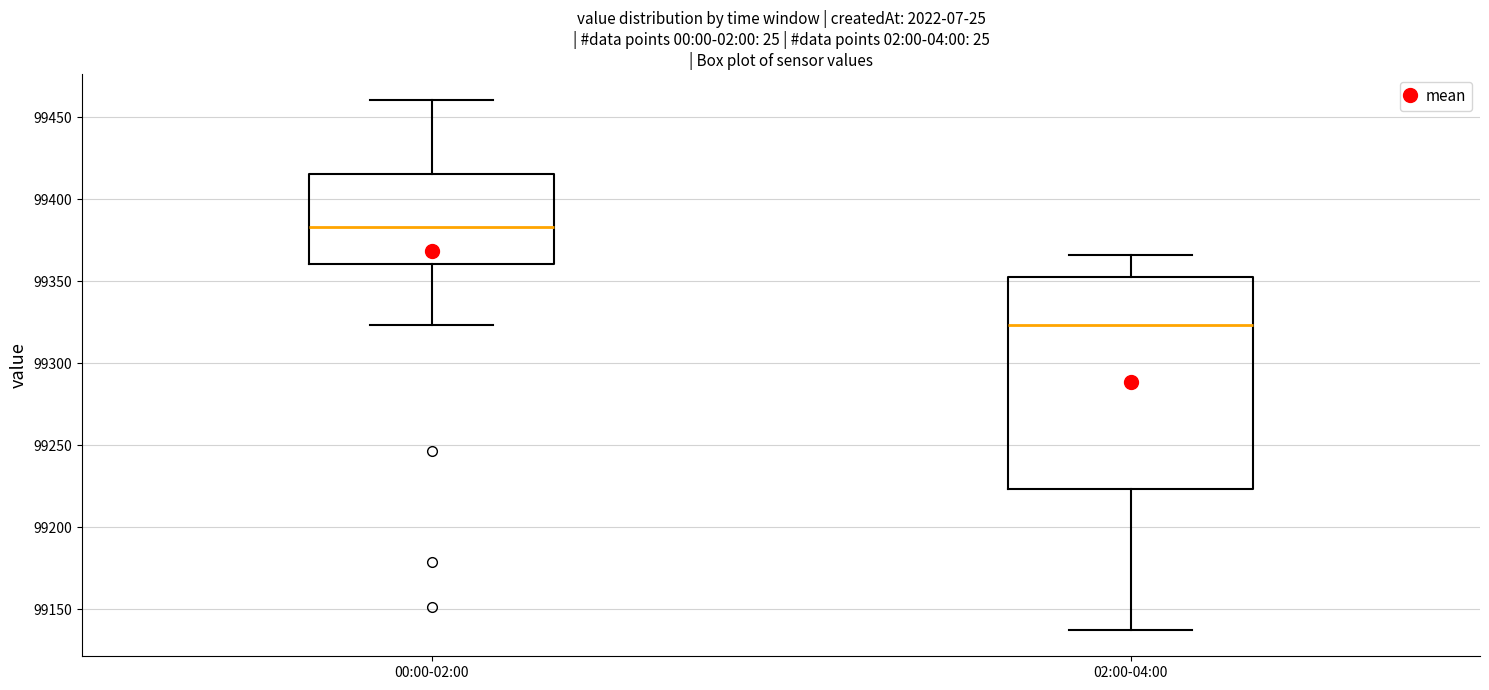

Reading left to right, read every box against the y-axis: the position of its median line, the range the box covers, and the ends of its whiskers. The values are not printed on the chart, so give them approximately, as read against the axis.

00:00-02:00: median 99385, box 99360 to 99415, whiskers 99325 to 99460
02:00-04:00: median 99325, box 99225 to 99355, whiskers 99140 to 99365